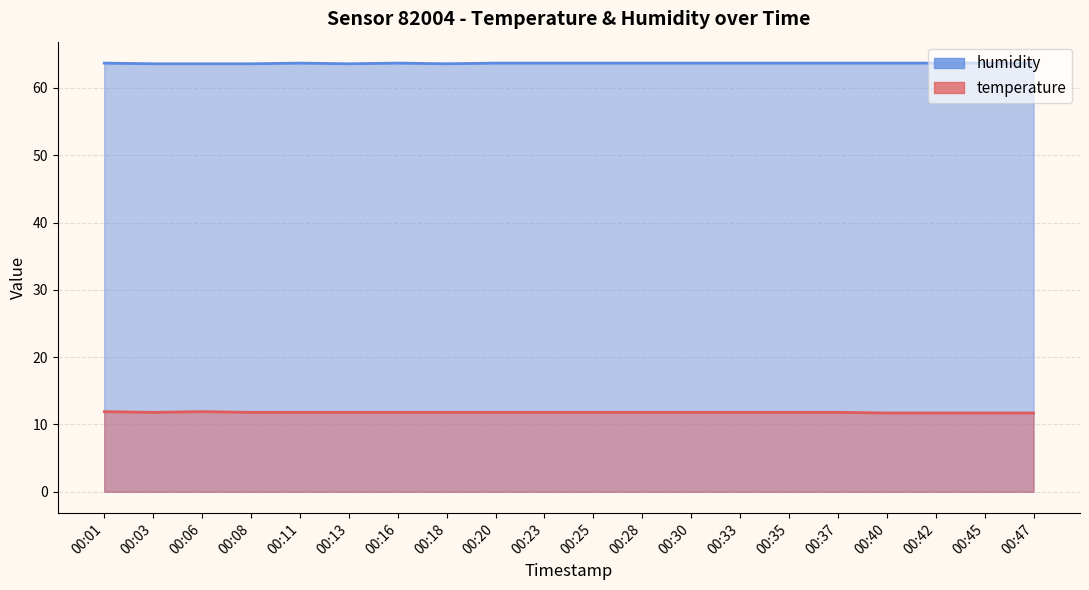

How many interior local peaks does the temperature series have?

1